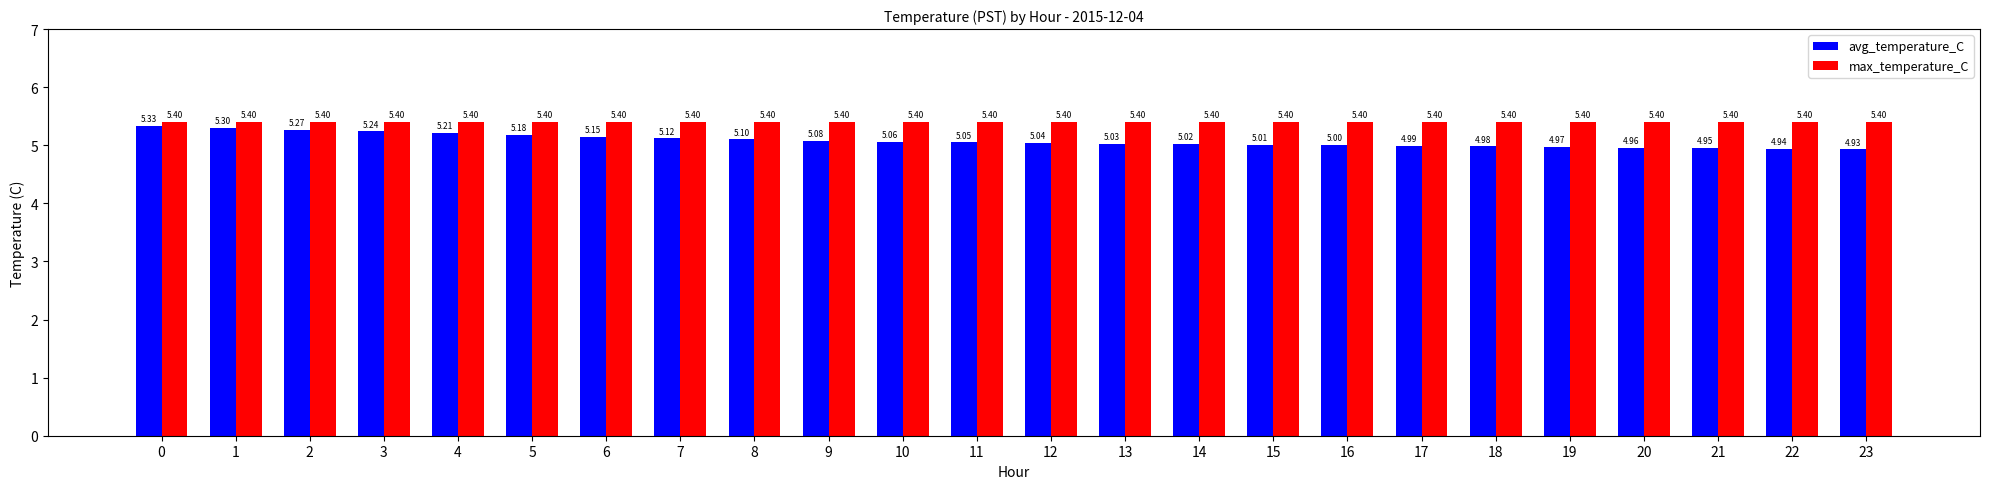

Which series has the largest range (max minus min)?

avg_temperature_C